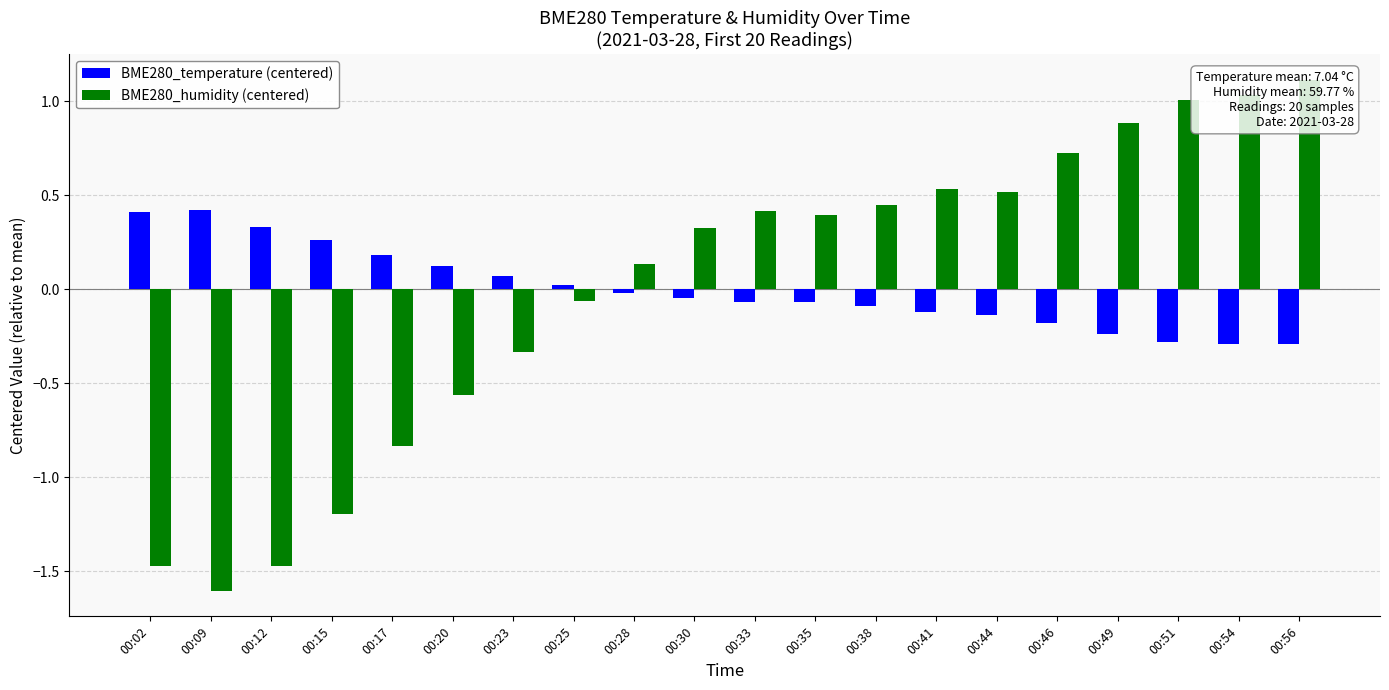

Reading right to left, list all the values displayed in this chart.

BME280_temperature (centered): 00:56=-0.3	00:54=-0.3	00:51=-0.3	00:49=-0.2	00:46=-0.2	00:44=-0.1	00:41=-0.1	00:38=-0.1	00:35=-0.1	00:33=-0.1	00:30=-0.0	00:28=-0.0	00:25=0.0	00:23=0.1	00:20=0.1	00:17=0.2	00:15=0.3	00:12=0.3	00:09=0.4	00:02=0.4
BME280_humidity (centered): 00:56=1.1	00:54=1.0	00:51=1.0	00:49=0.9	00:46=0.7	00:44=0.5	00:41=0.5	00:38=0.4	00:35=0.4	00:33=0.4	00:30=0.3	00:28=0.1	00:25=-0.1	00:23=-0.3	00:20=-0.6	00:17=-0.8	00:15=-1.2	00:12=-1.5	00:09=-1.6	00:02=-1.5